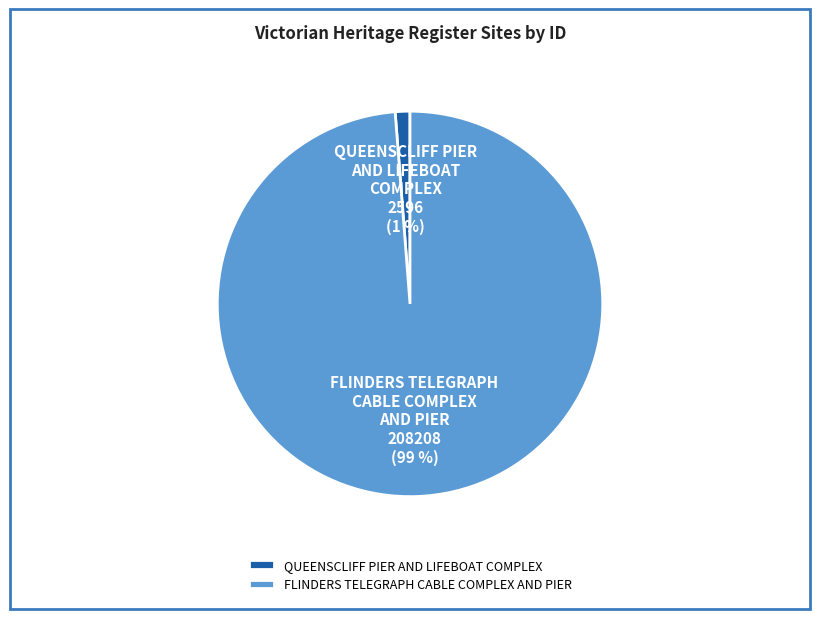

Count the number of slices in the pie.

2